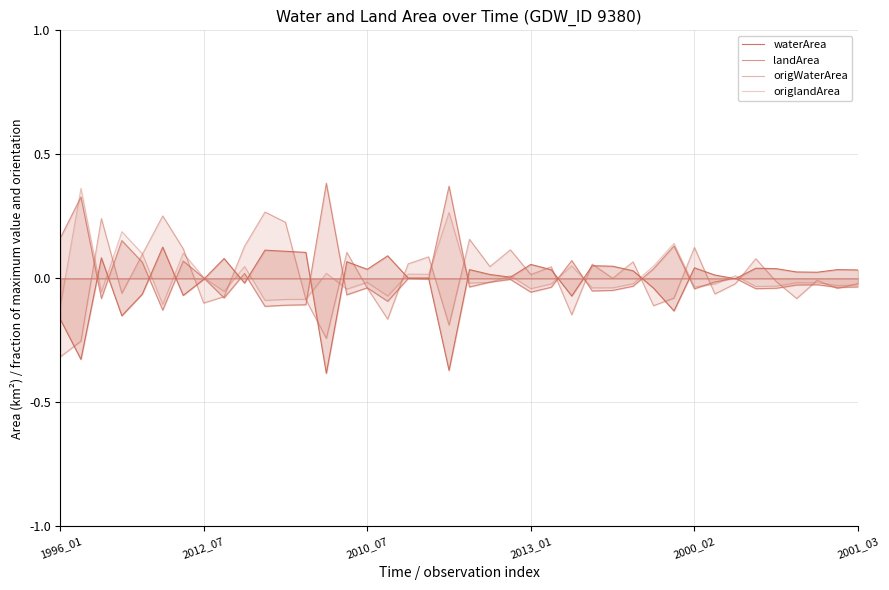

At which category does the chart reach its peak across all series?

13